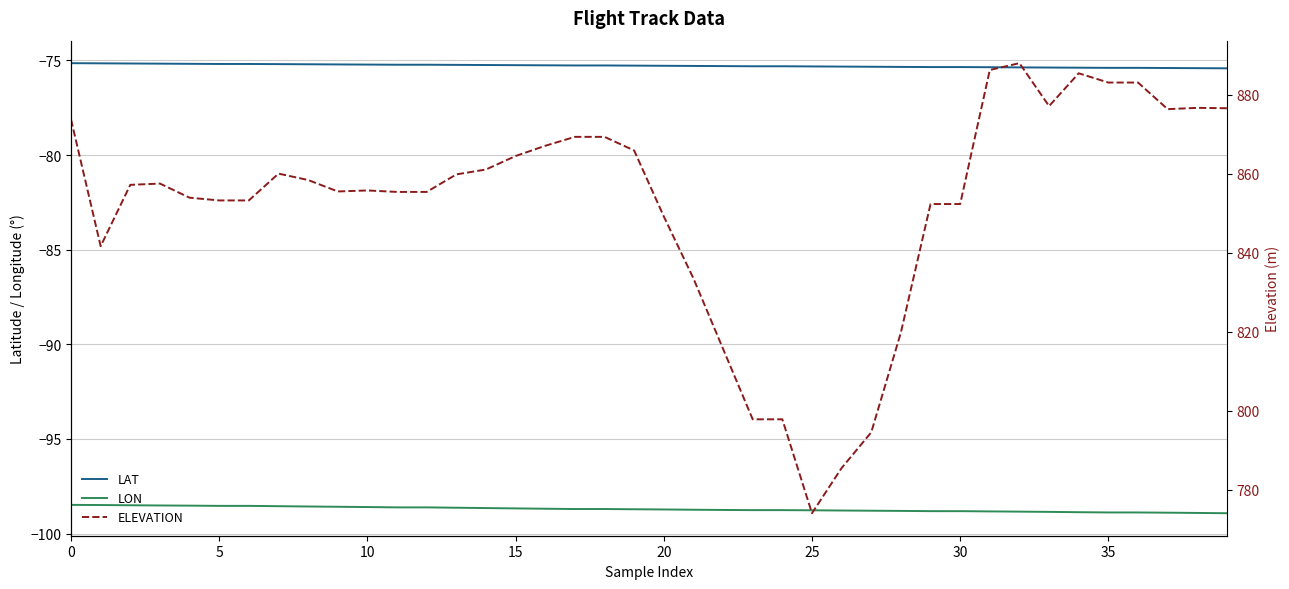

True or false: LON and LAT cross at least once.

False